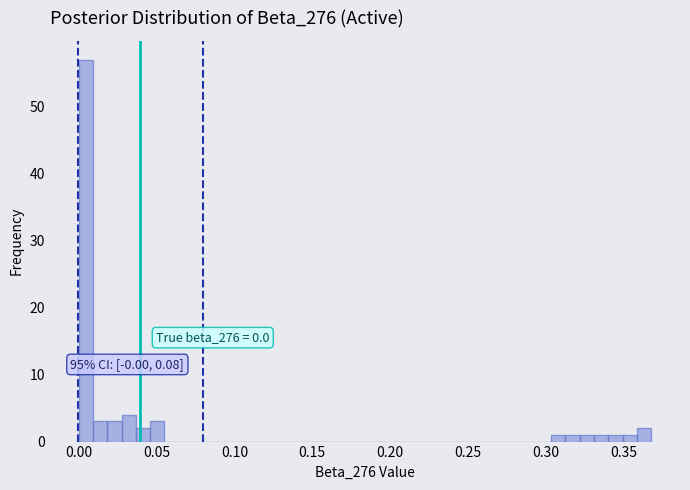

Around what value on the x-axis is the tallest bar? Give the approximate position of its centre, as read against the axis.

0.005